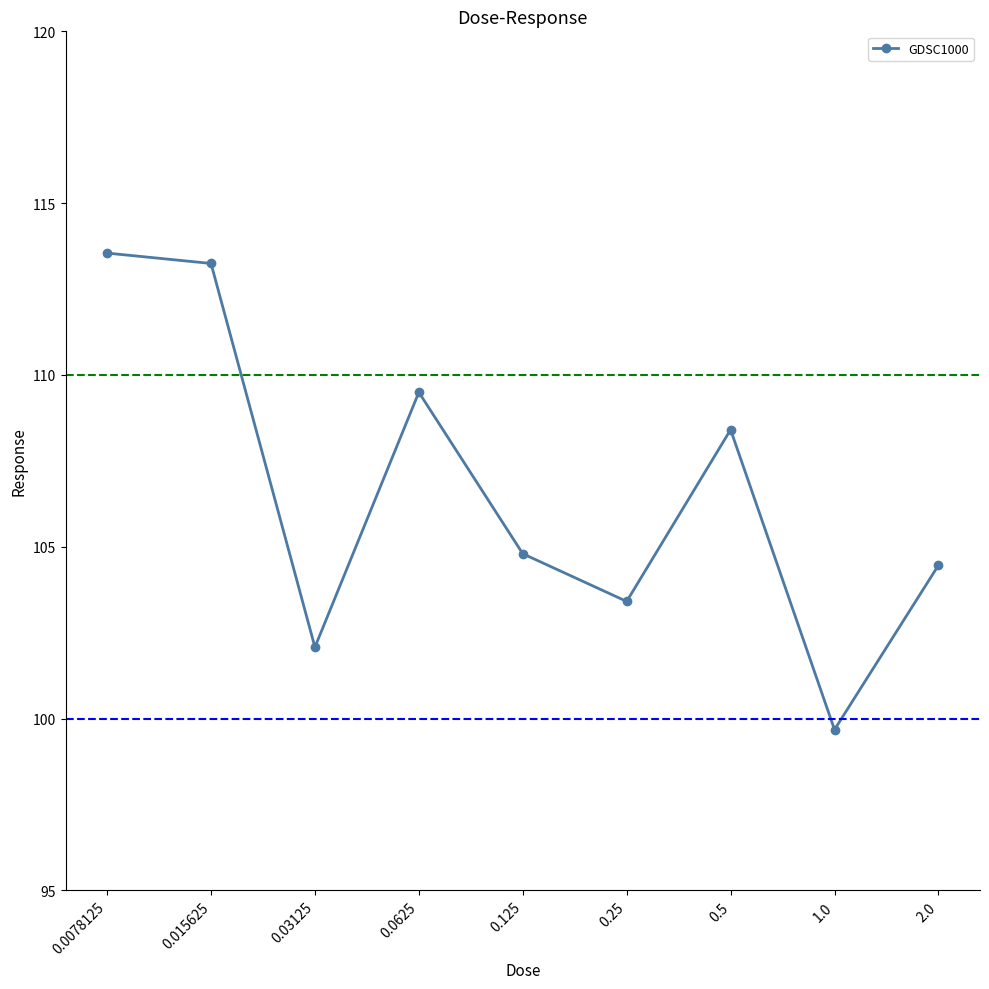

What is the value of the 8th point from the left?

99.7